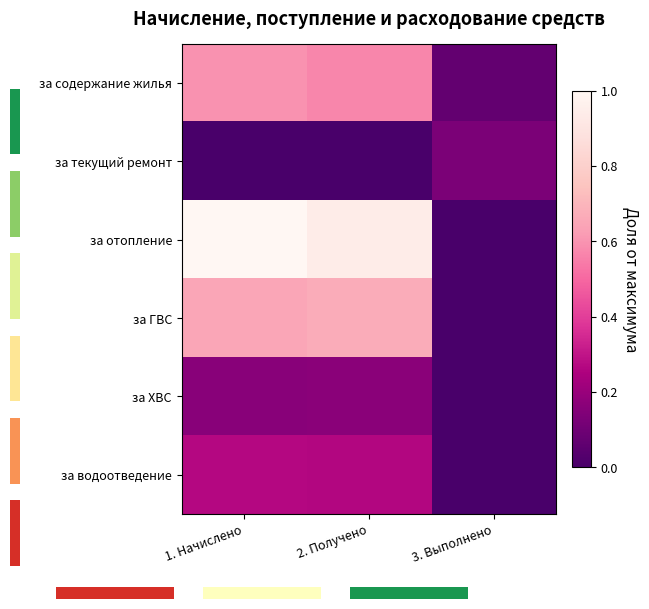

True or false: за содержание жилья has a value of 0.1 at 3. Выполнено.

False